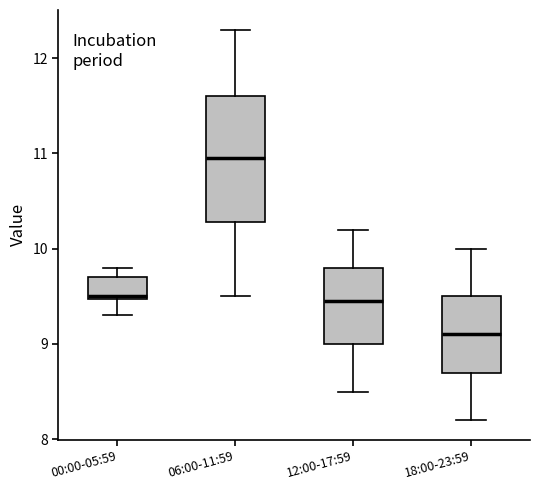

Where is the upper edge of the box for 18:00-23:59 on the y-axis? The values are not printed on the chart, so give them approximately, as read against the axis.

9.5